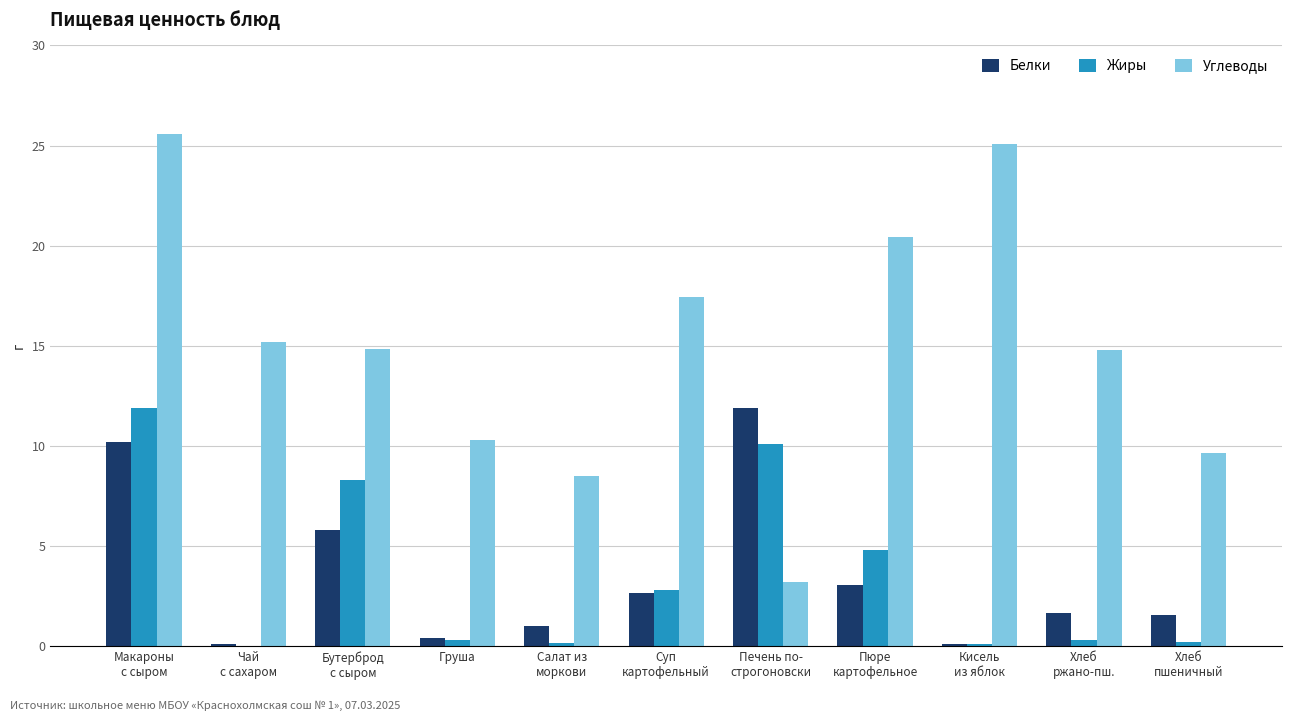

At which category does the chart reach its peak across all series?

Макароны
с сыром